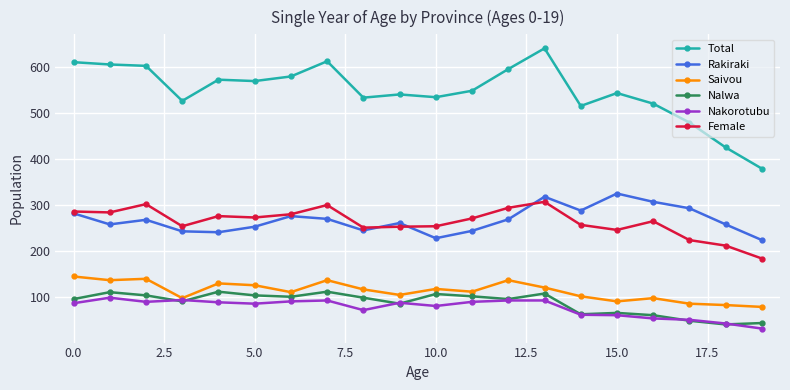

At how many categories does at least one series exceed 496?

17